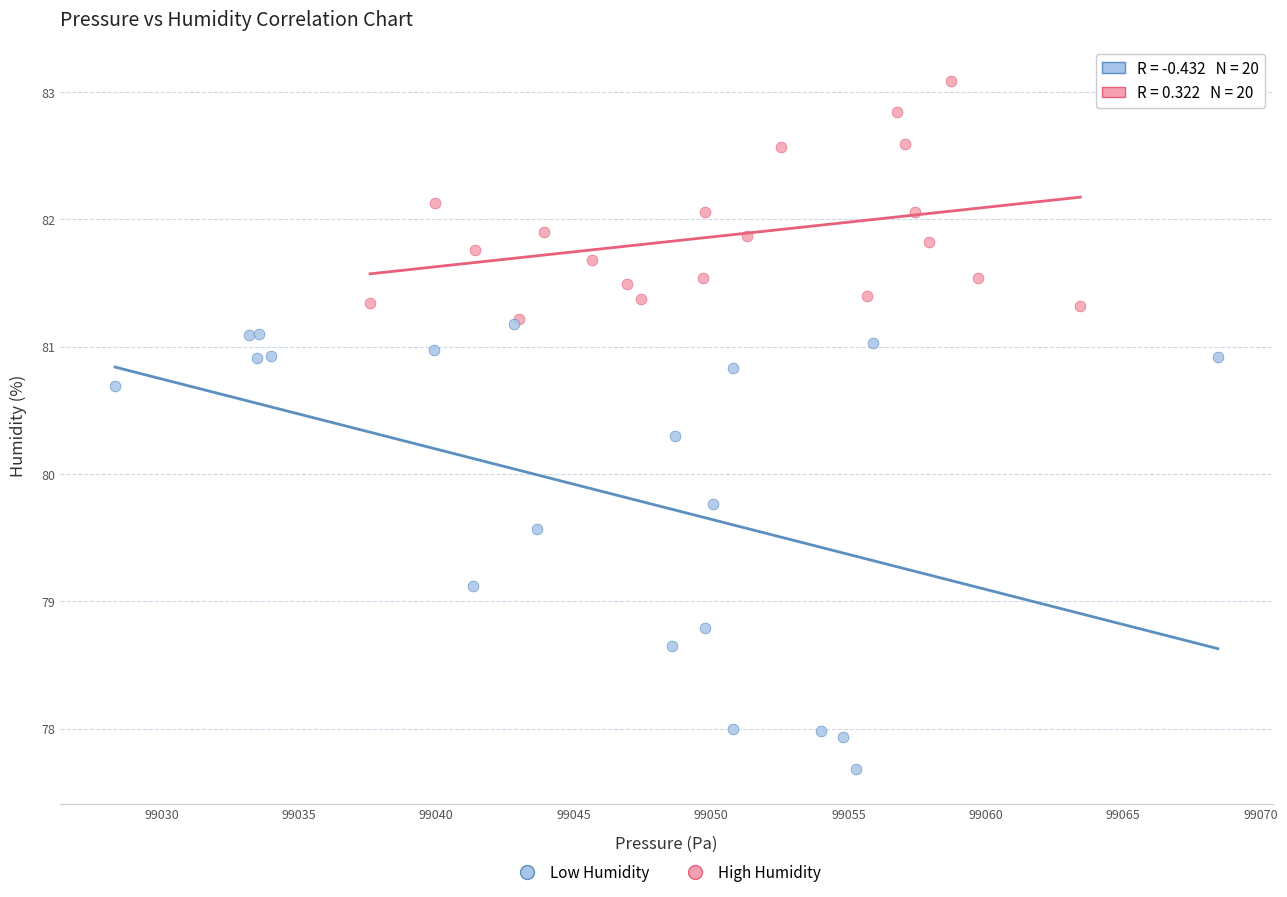

What are all the series names shown in the legend?

Low Humidity, High Humidity